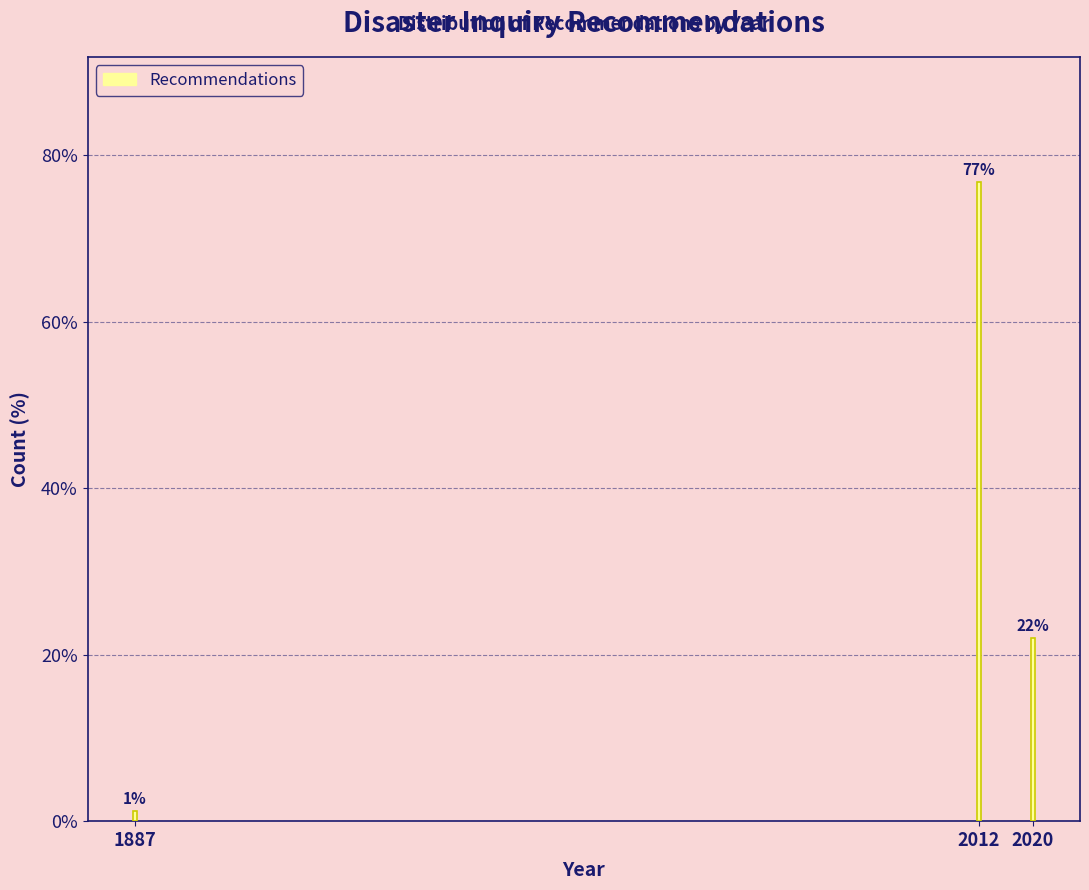

What value does the data have at 2020?

22.0